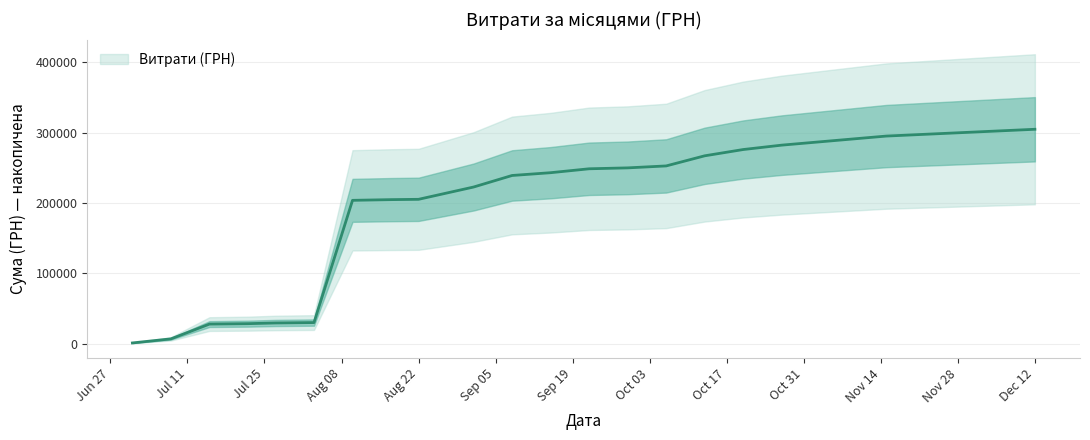

The chart shows a value of 143.3 at 2016-08-22. True or false?

False